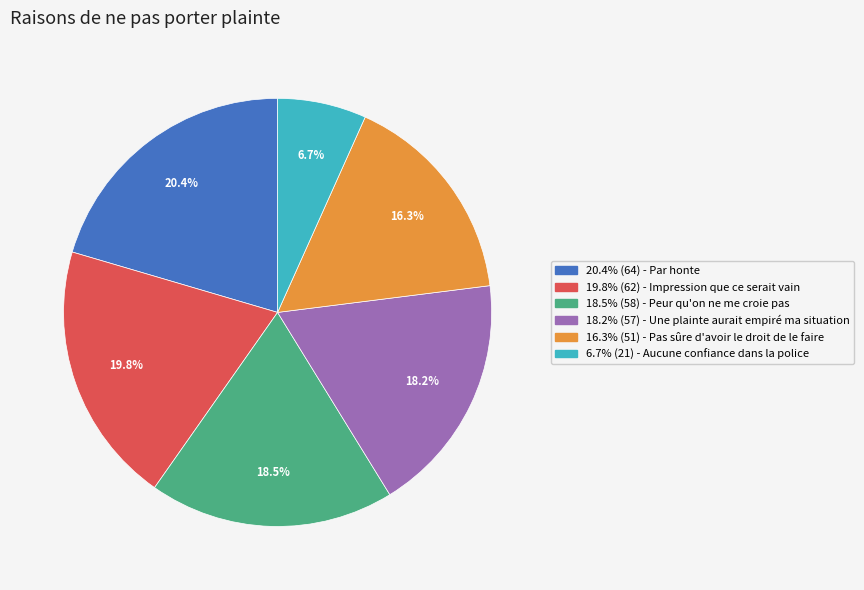

Is there a majority slice in this chart?

No